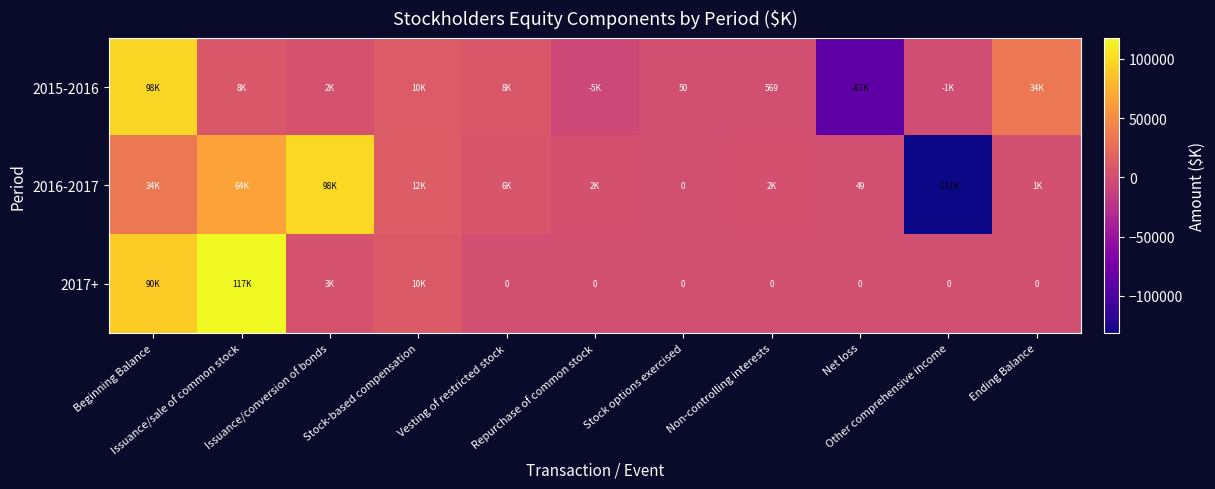

Which series has the largest total across all categories?

2017+